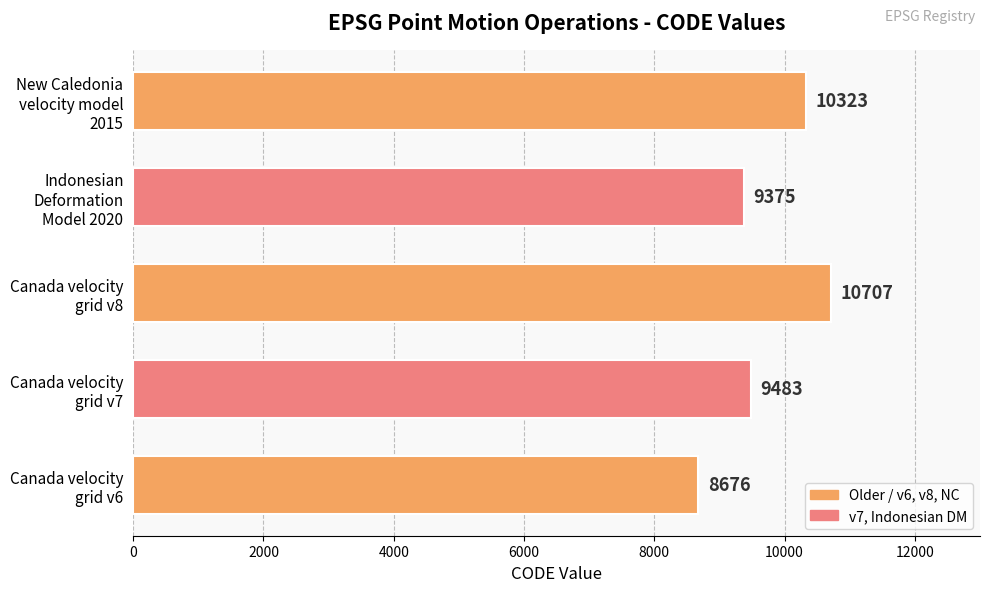

What is the maximum value shown in the chart?

10707